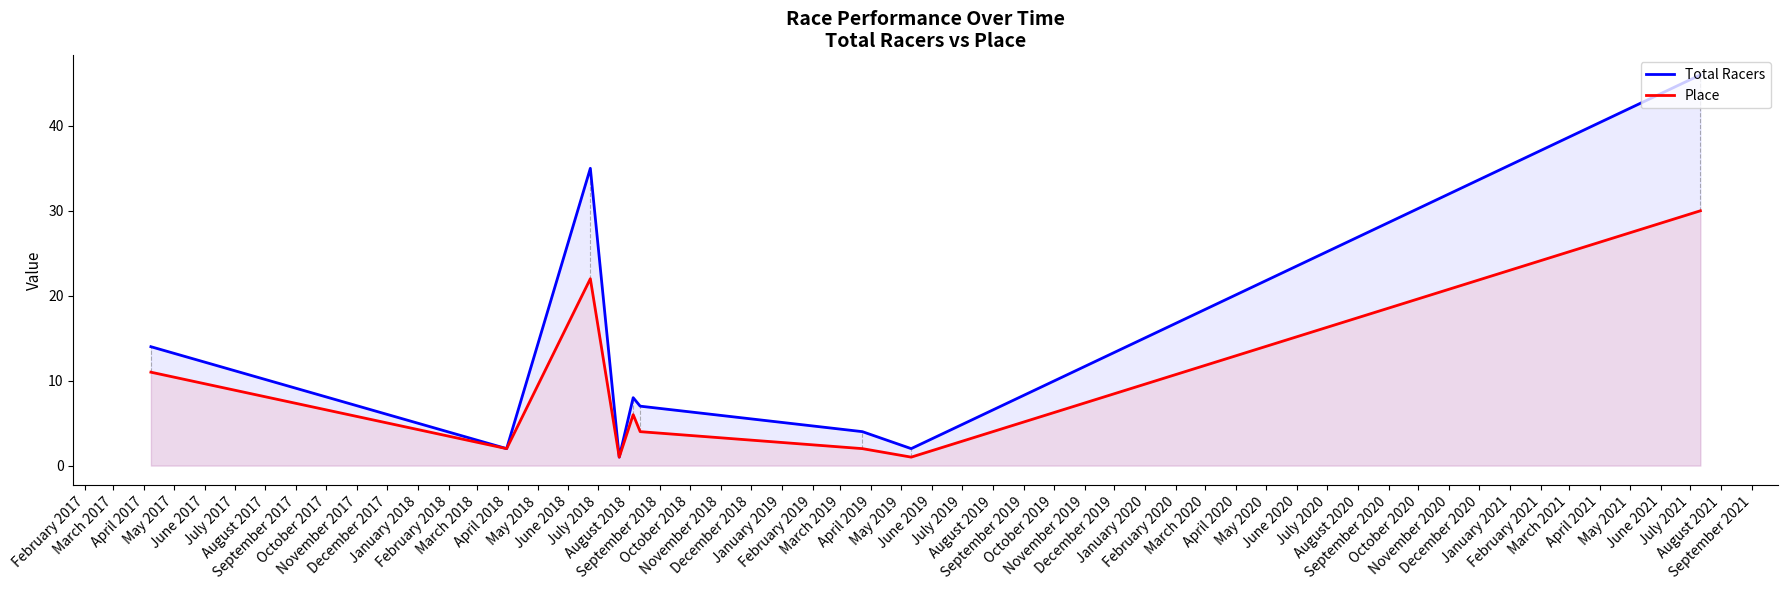

Which series has the widest spread of values?

Total Racers